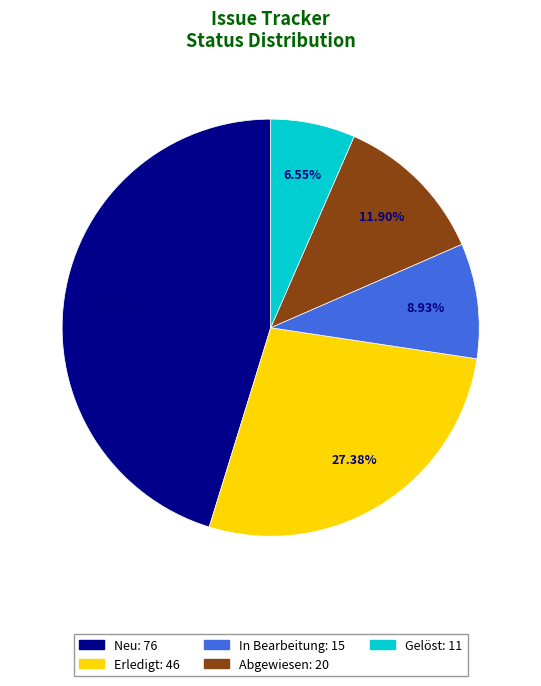

Which category has the smallest portion of the pie?

Gelöst